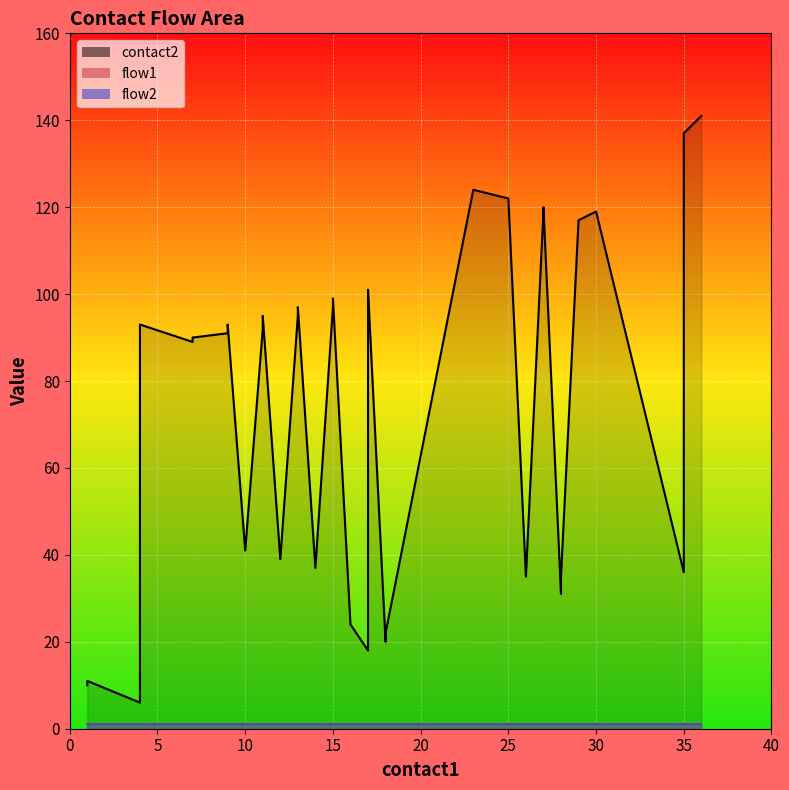

How many series are shown in this chart?

3